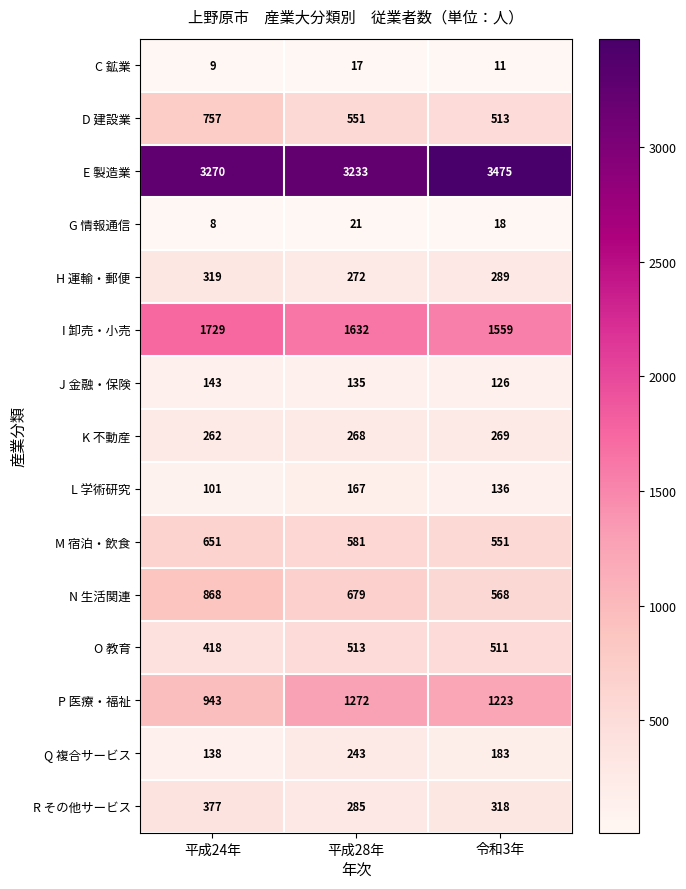

Read the M 宿泊・飲食 value at 平成24年.

651